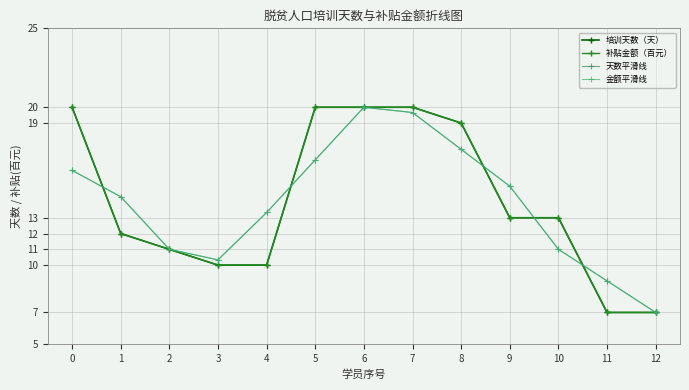

Does the chart have visible grid lines?

Yes